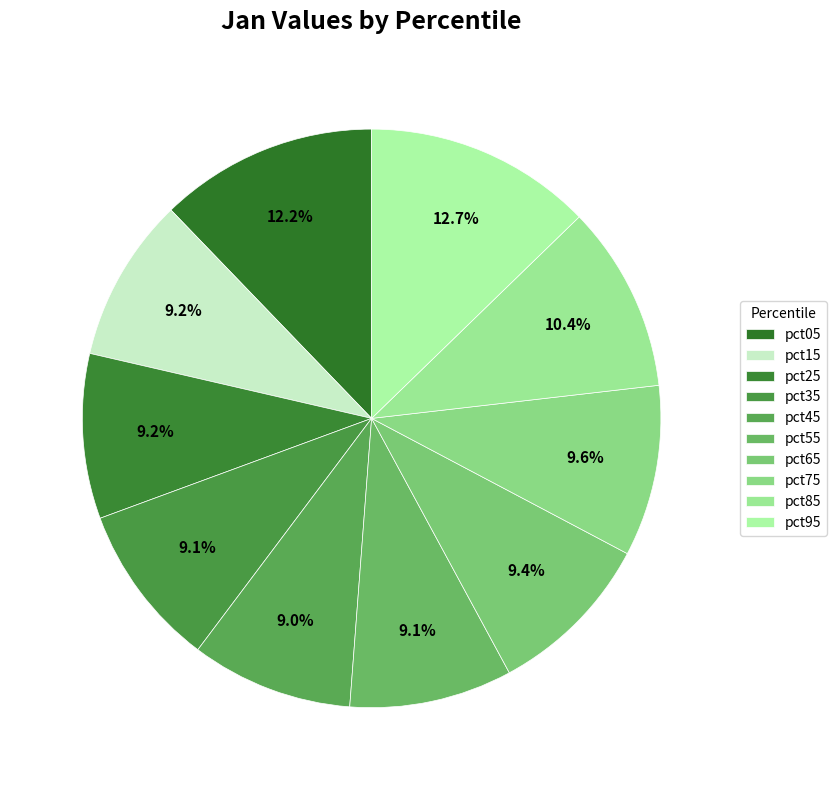

Rank the categories by value from lowest to highest.

pct45, pct55, pct35, pct15, pct25, pct65, pct75, pct85, pct05, pct95